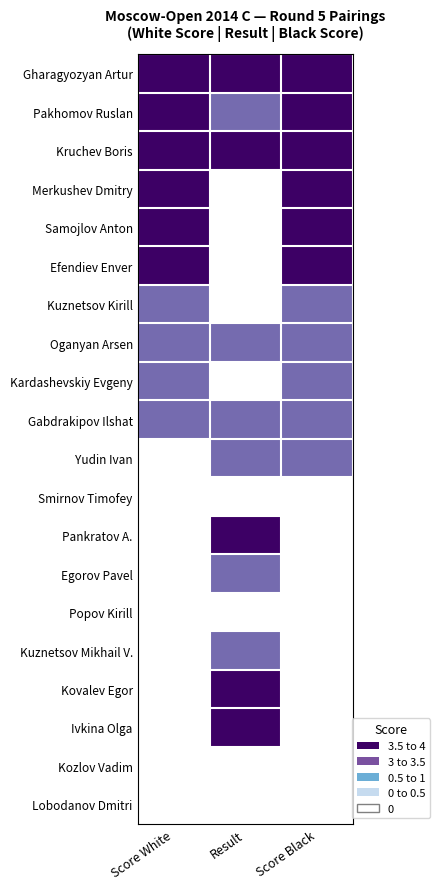

Reading left to right, what are all the values shown in this chart?

Gharagyozyan Artur: Score White=1.0	Result=1.0	Score Black=1.0
Pakhomov Ruslan: Score White=1.0	Result=0.5	Score Black=1.0
Kruchev Boris: Score White=1.0	Result=1.0	Score Black=1.0
Merkushev Dmitry: Score White=1.0	Result=0.0	Score Black=1.0
Samojlov Anton: Score White=1.0	Result=0.0	Score Black=1.0
Efendiev Enver: Score White=1.0	Result=0.0	Score Black=1.0
Kuznetsov Kirill: Score White=0.5	Result=0.0	Score Black=0.5
Oganyan Arsen: Score White=0.5	Result=0.5	Score Black=0.5
Kardashevskiy Evgeny: Score White=0.5	Result=0.0	Score Black=0.5
Gabdrakipov Ilshat: Score White=0.5	Result=0.5	Score Black=0.5
Yudin Ivan: Score White=0.0	Result=0.5	Score Black=0.5
Smirnov Timofey: Score White=0.0	Result=0.0	Score Black=0.0
Pankratov A.: Score White=0.0	Result=1.0	Score Black=0.0
Egorov Pavel: Score White=0.0	Result=0.5	Score Black=0.0
Popov Kirill: Score White=0.0	Result=0.0	Score Black=0.0
Kuznetsov Mikhail V.: Score White=0.0	Result=0.5	Score Black=0.0
Kovalev Egor: Score White=0.0	Result=1.0	Score Black=0.0
Ivkina Olga: Score White=0.0	Result=1.0	Score Black=0.0
Kozlov Vadim: Score White=0.0	Result=0.0	Score Black=0.0
Lobodanov Dmitri: Score White=0.0	Result=0.0	Score Black=0.0